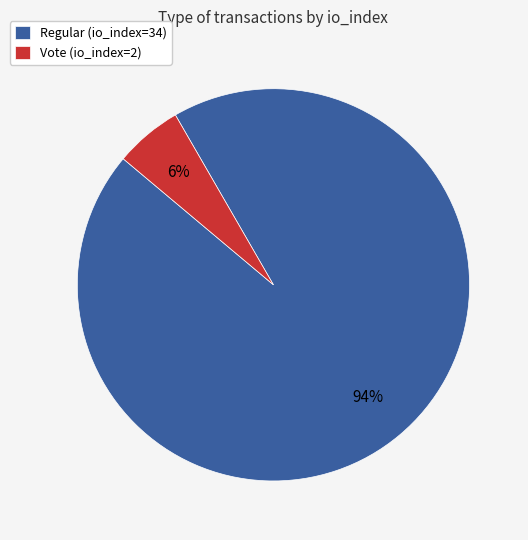

The Regular (io_index=34) slice represents 80% of the pie. True or false?

False